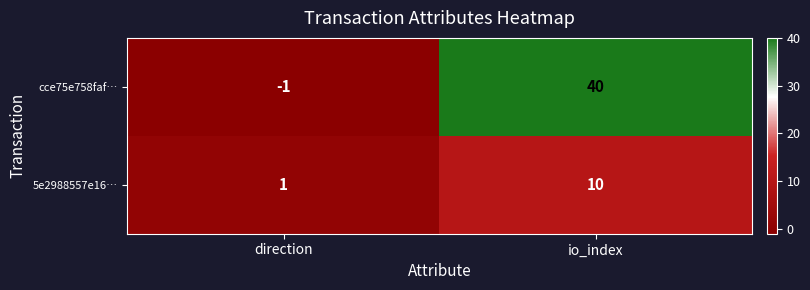

List the series in order of their peak value, lowest first.

5e2988557e16…, cce75e758faf…